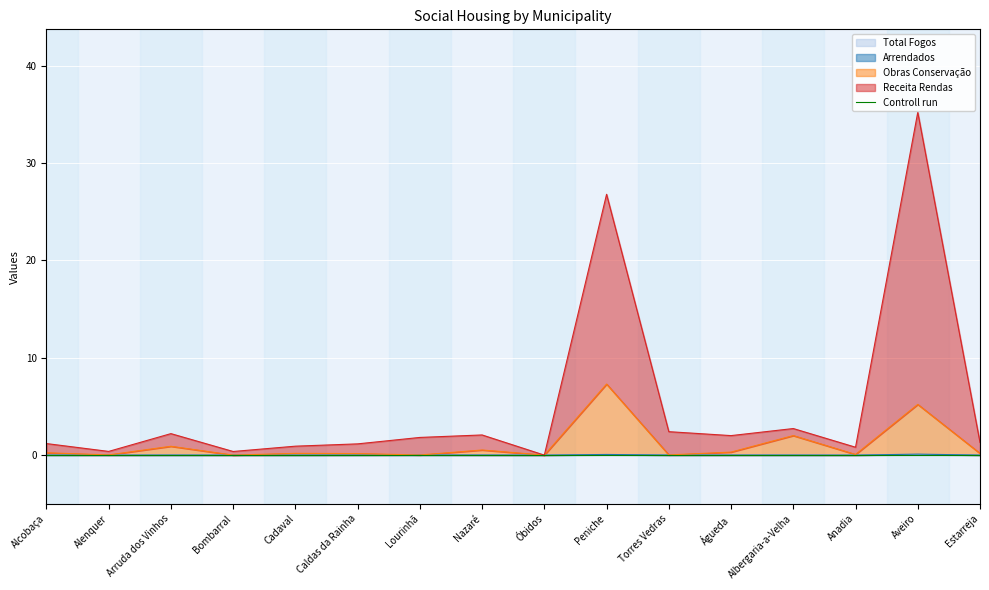

Which series changed the most between Óbidos and Águeda?

Receita Rendas